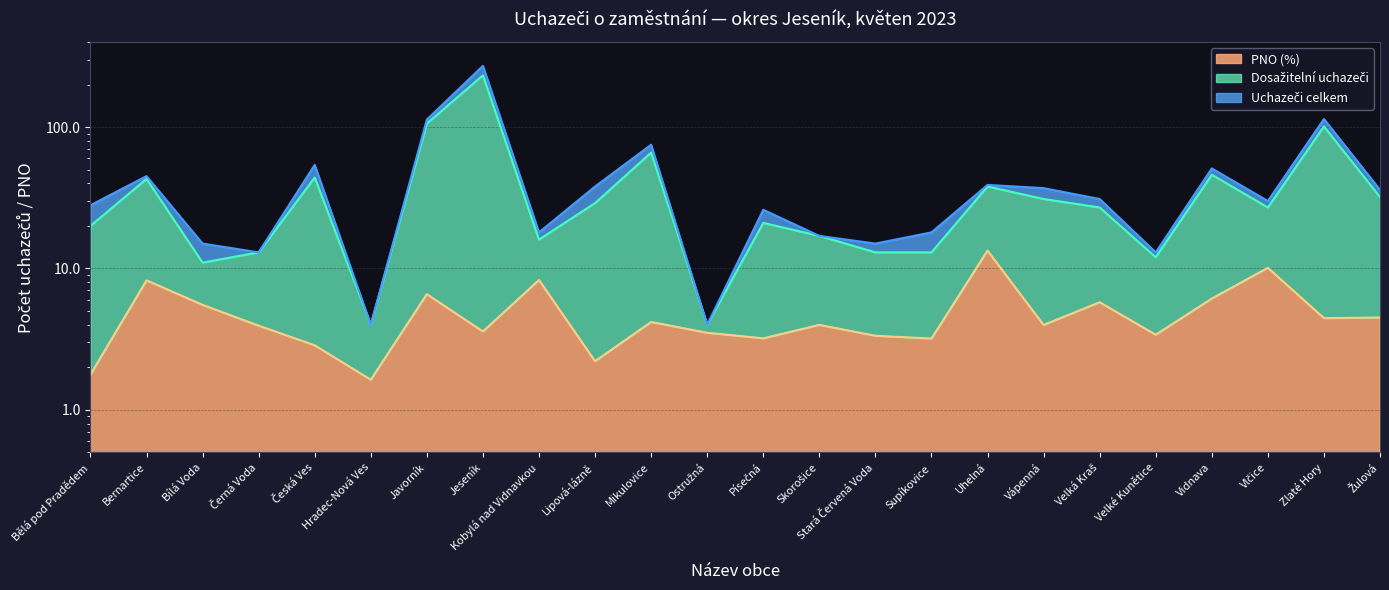

True or false: Uchazeči o zaměstnání celkem has a value of 4.0 at Hradec-Nová Ves.

True